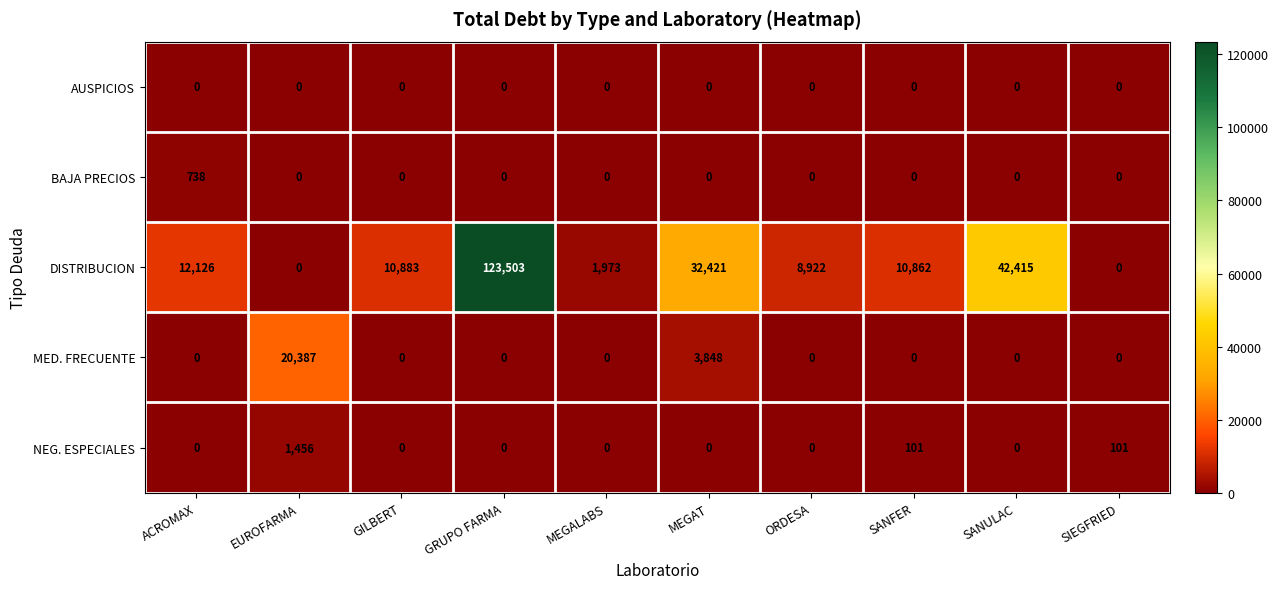

What value does the DISTRIBUCION series have at ORDESA, to the nearest 100?

8900